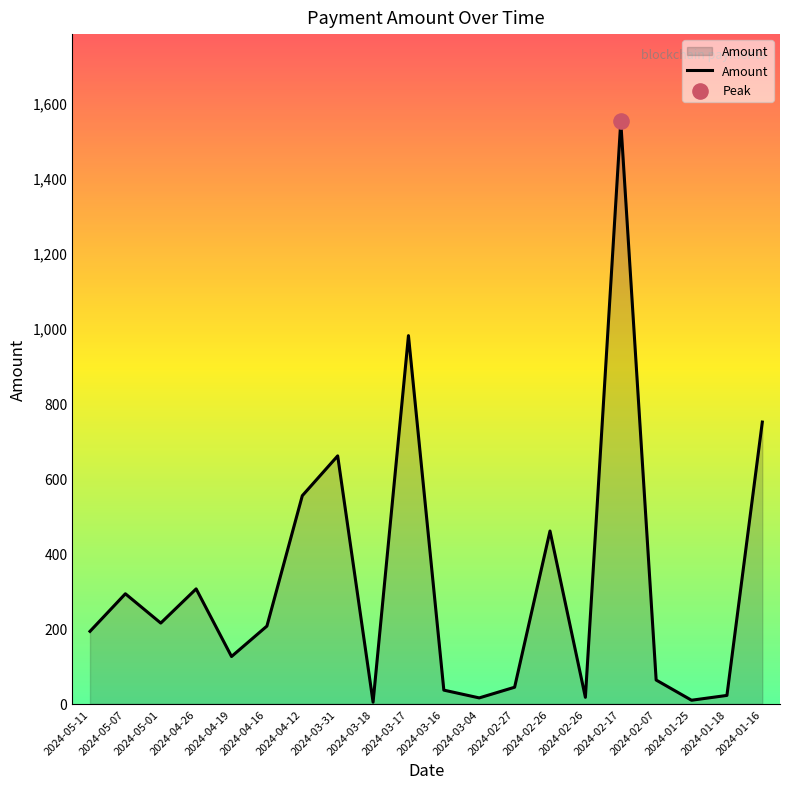

Does the chart have visible grid lines?

No